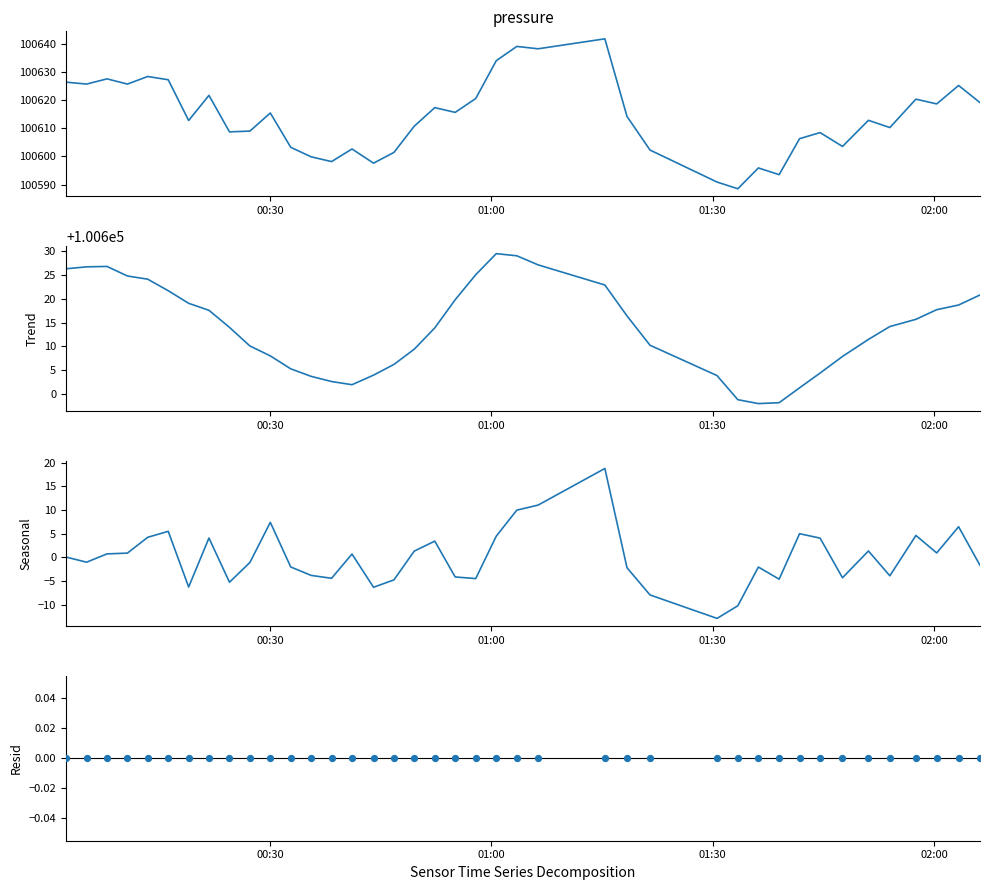

Which series has the largest Y range (max minus min)?

pressure